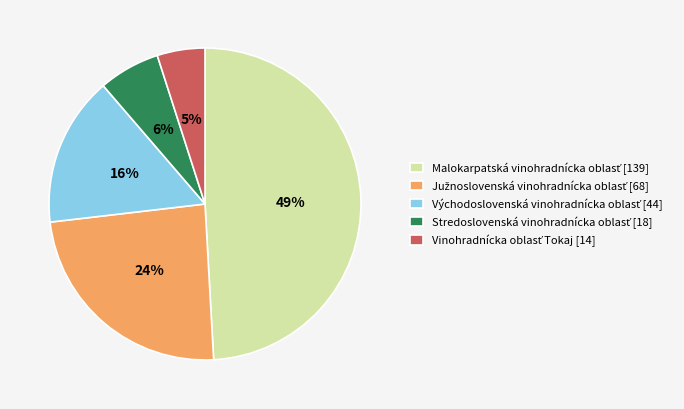

To the nearest percent, what is the difference between the largest and smallest slice percentages?

44%